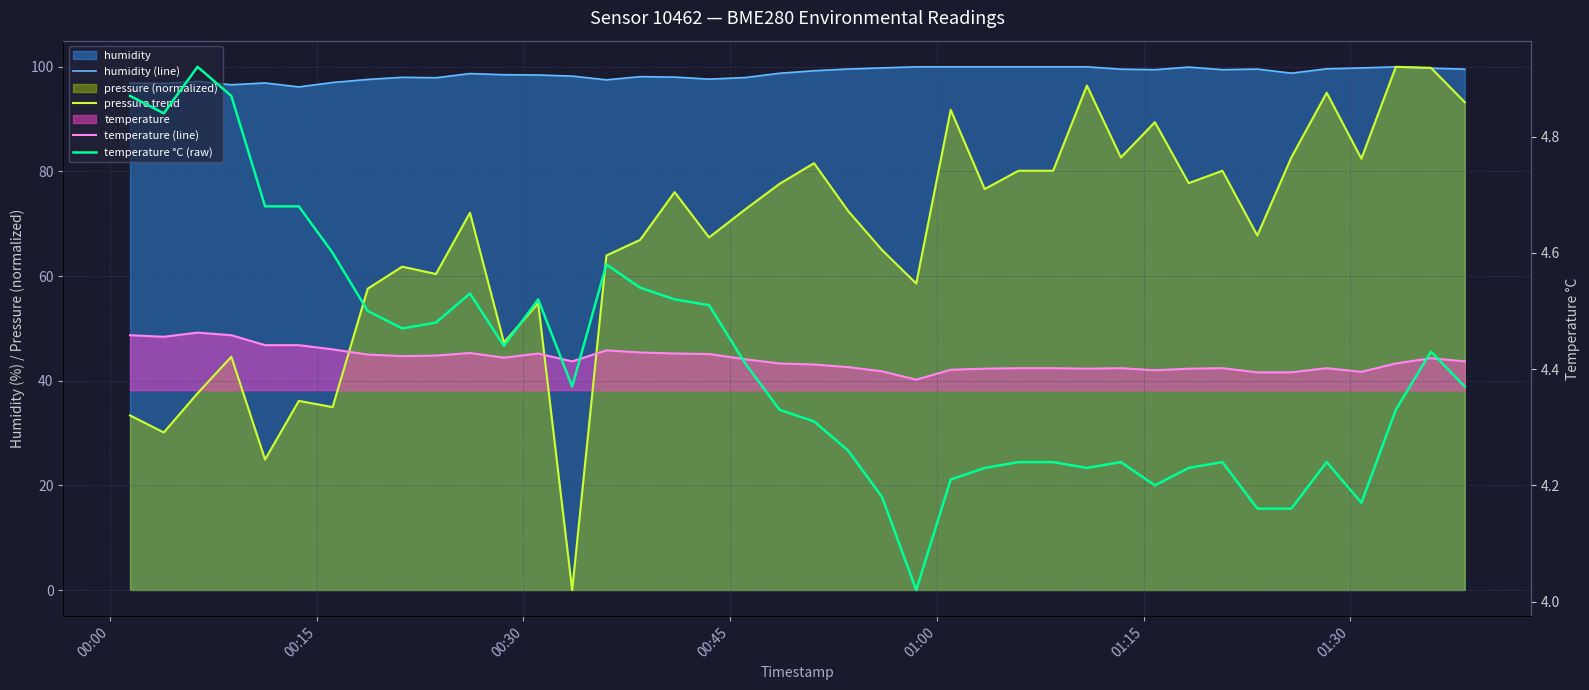

What is the difference between the second highest and minimum values in the temperature °C (raw) series?

0.9